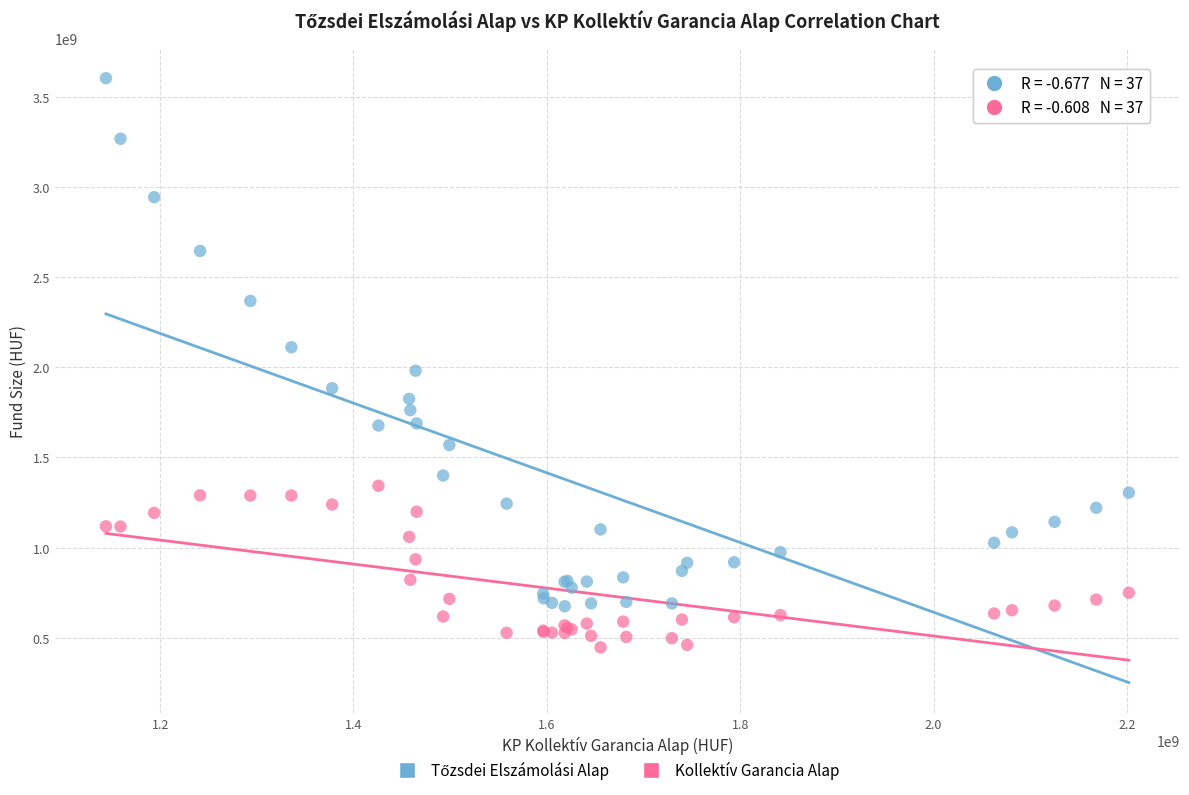

Across all series, what Y value is closest to 2025000000?

1981000000